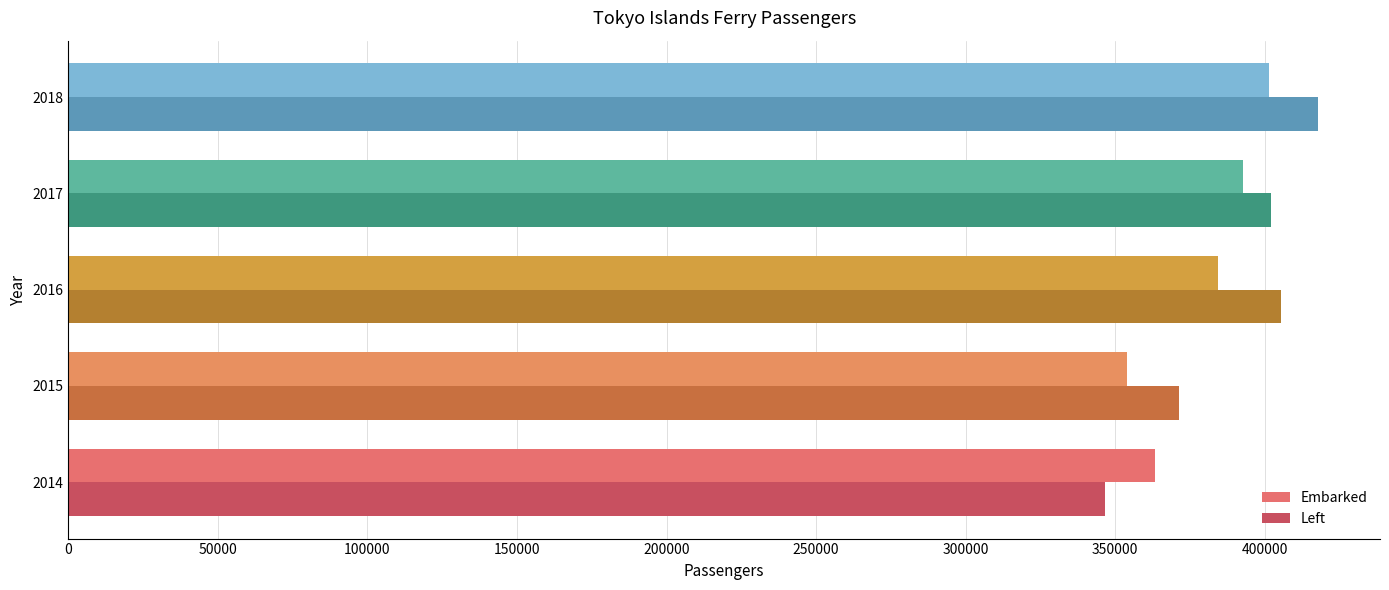

What is the greatest value displayed?

417659